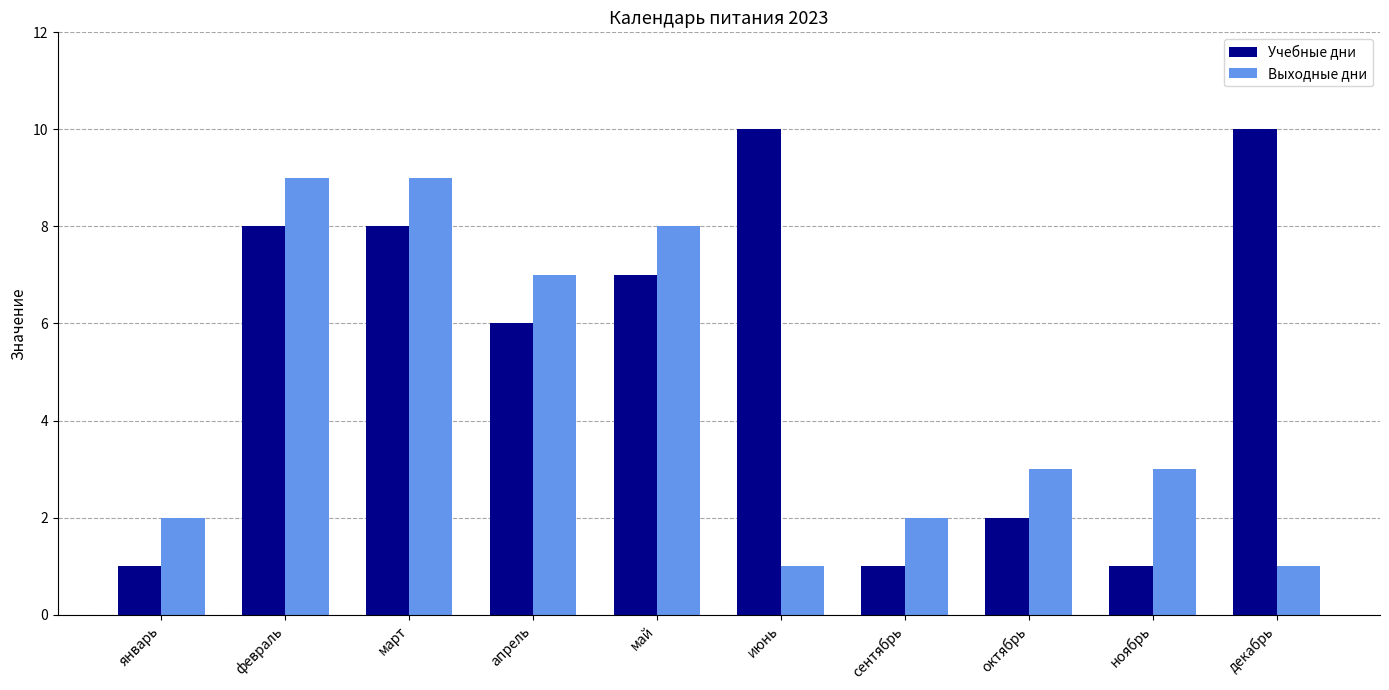

Reading left to right, list all the values displayed in this chart.

Учебные дни: 1	8	8	6	7	10	1	2	1	10
Выходные дни: 2	9	9	7	8	1	2	3	3	1